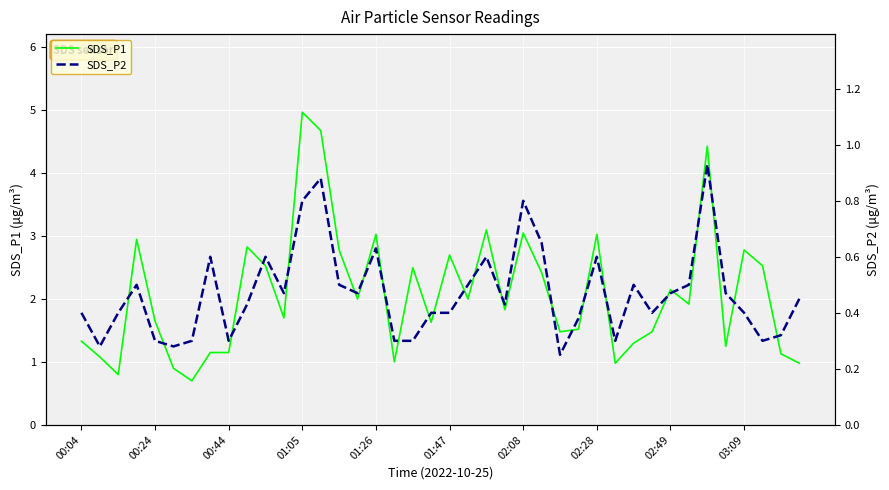

True or false: SDS_P1 has a value of 3.0 at 02:08.

True